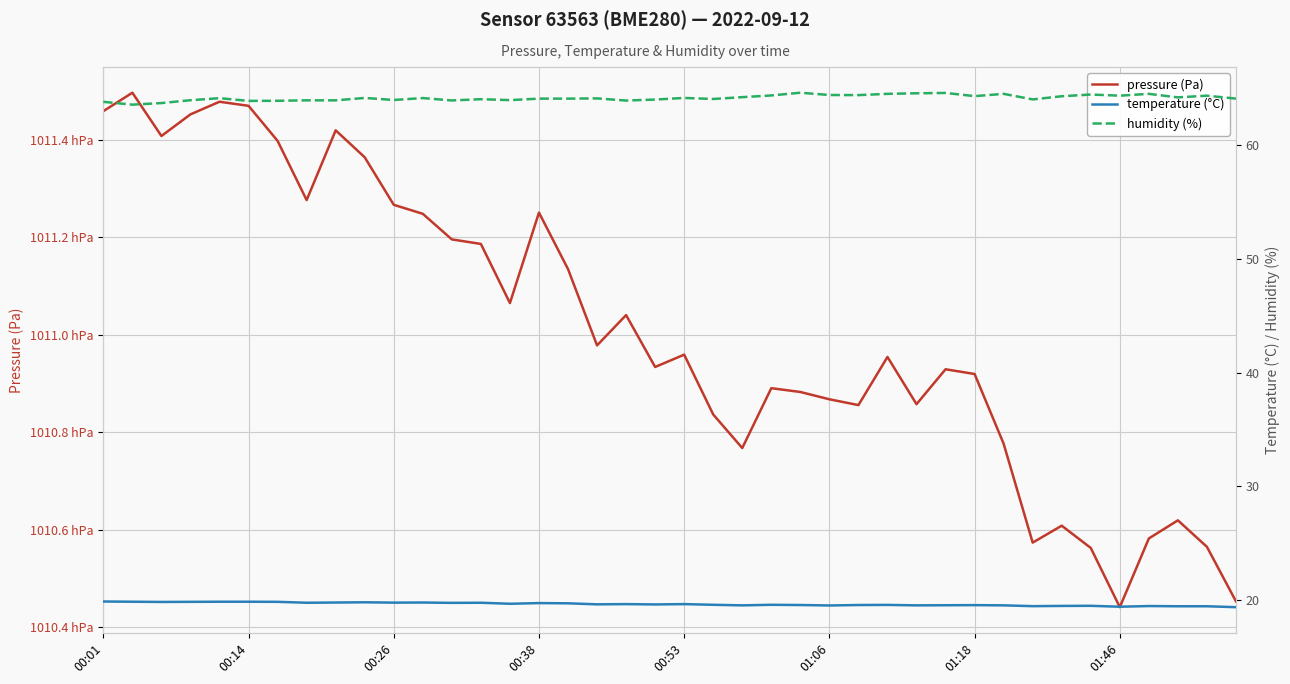

What is the spread (max minus min) of values at 34?

101036.8